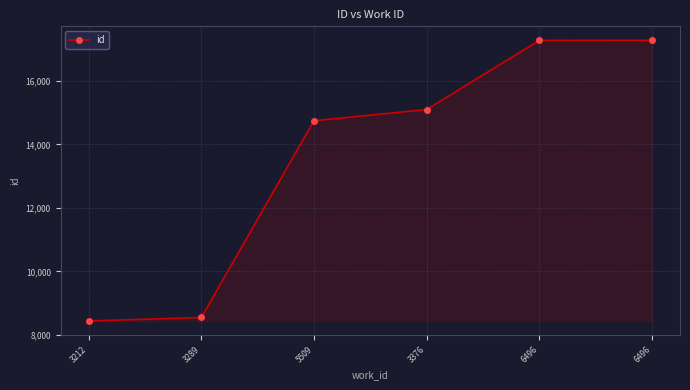

What is the label of the 6th point from the left?

6496